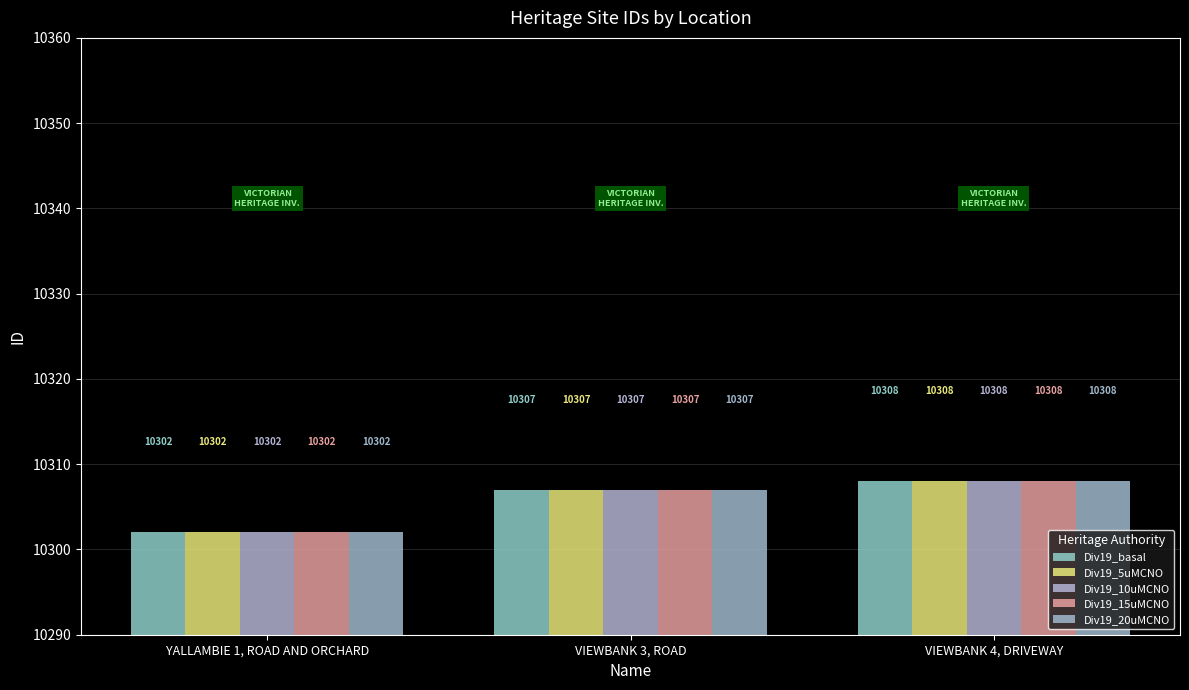

How many data points in Div19_basal are less than 10307?

1